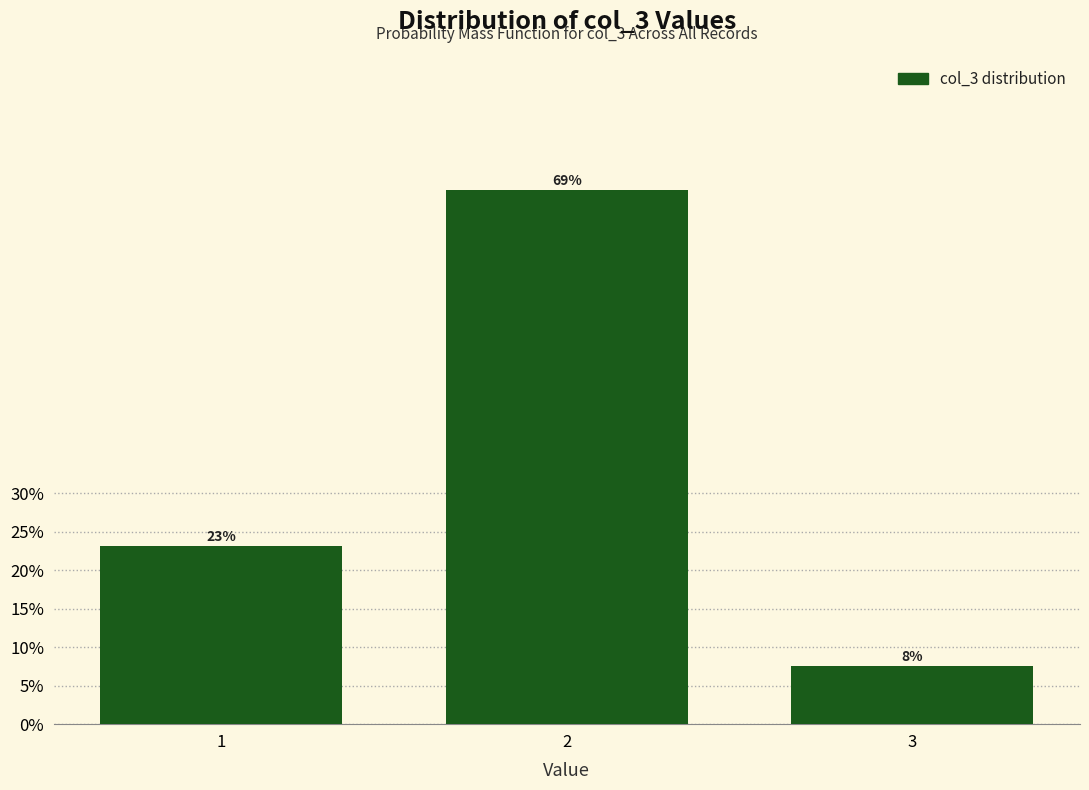

How many bars are there in total?

3